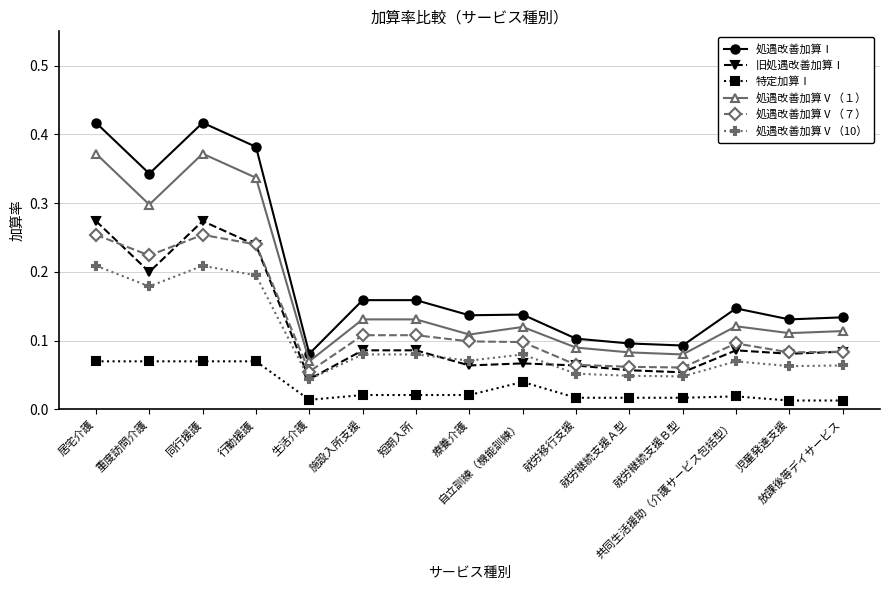

Count the 処遇改善加算Ⅰ values in the range 0 to 1.

15